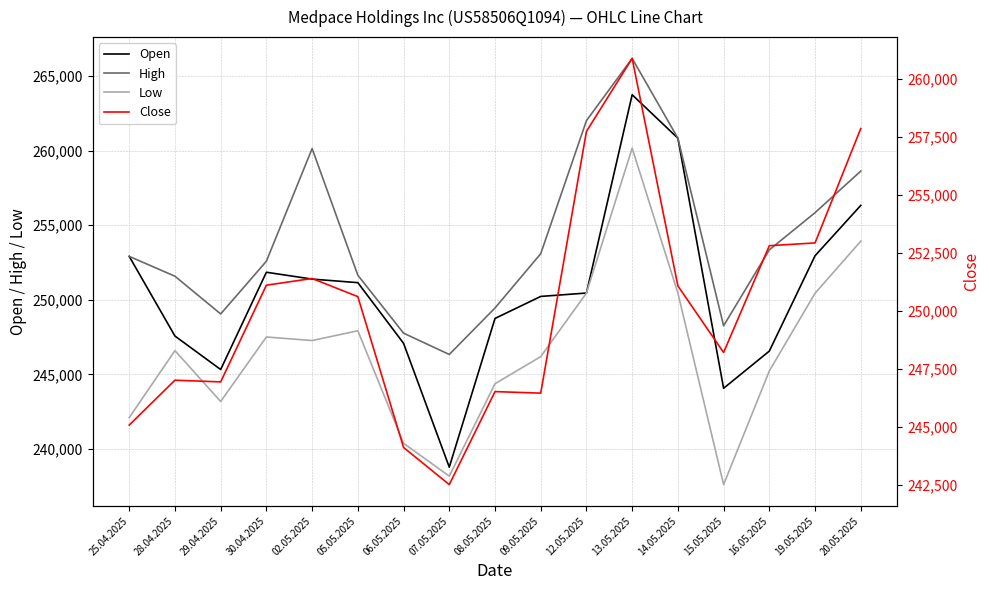

Is the value of Open at 08.05.2025 greater than the value of High at 07.05.2025?

Yes